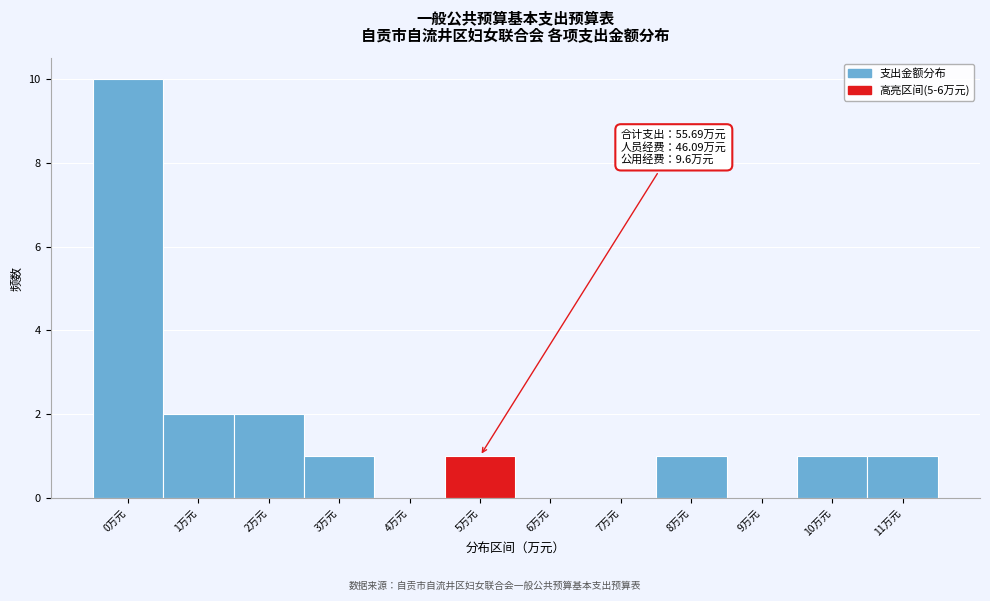

Reading left to right, what are all the values shown in this chart?

0万元=10	1万元=2	2万元=2	3万元=1	4万元=0	5万元=1	6万元=0	7万元=0	8万元=1	9万元=0	10万元=1	11万元=1